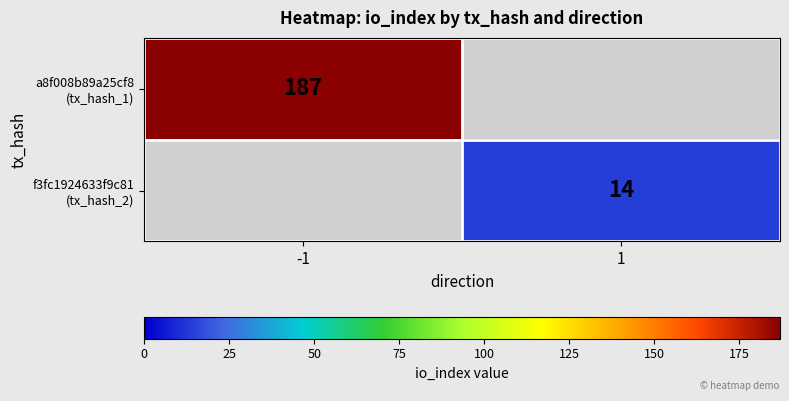

At which category is the sum across all series the highest?

-1